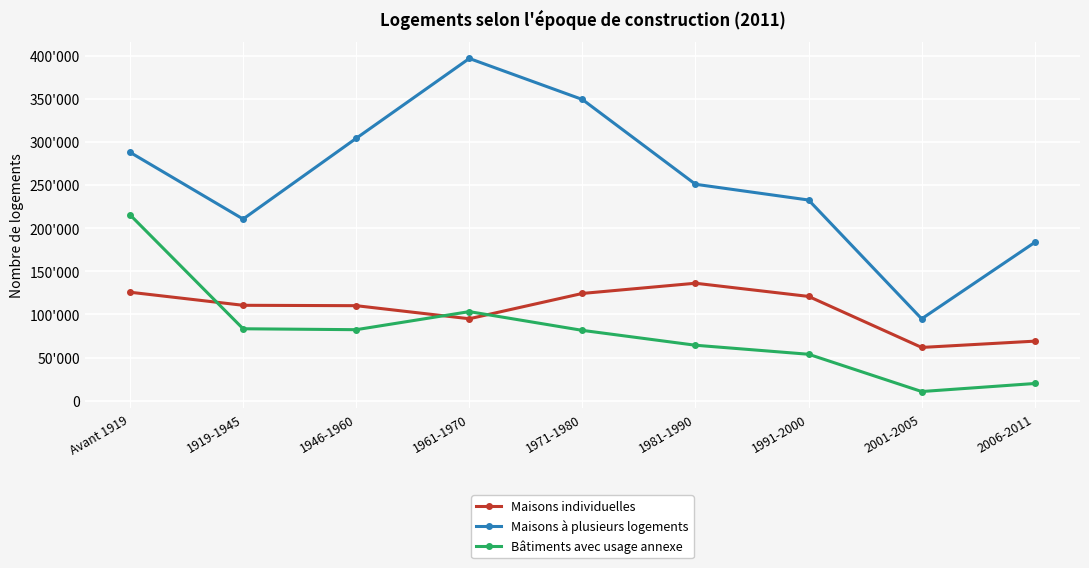

Rank the series by their maximum value, from highest to lowest.

Maisons à plusieurs logements, Bâtiments avec usage annexe, Maisons individuelles